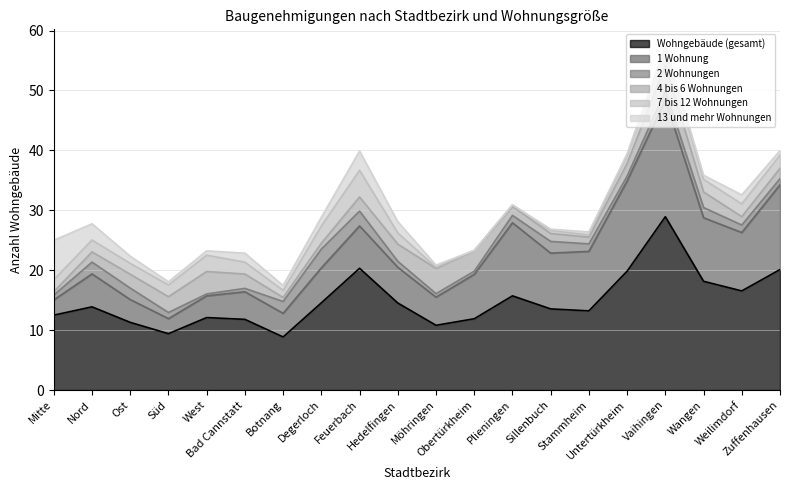

What is the label of the 3rd point from the right?

Wangen